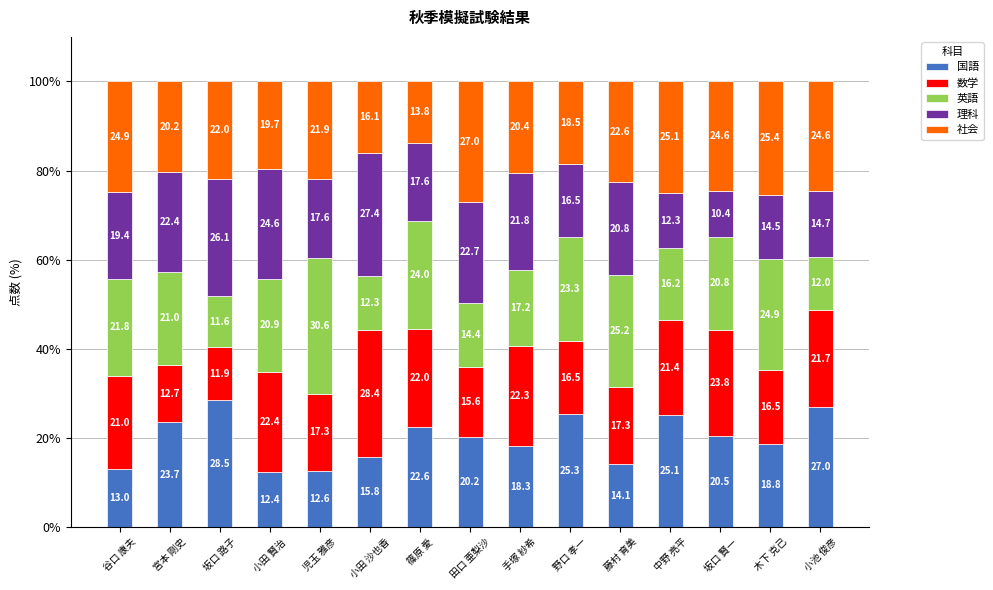

Which category has the highest value in the 国語 series?

坂口 路子